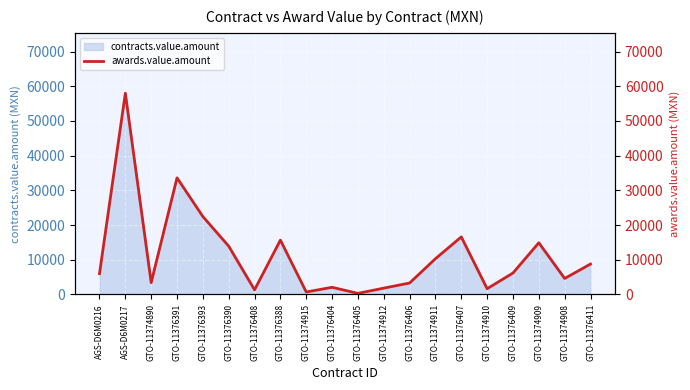

List the labels in order of value, largest first.

AGS-D6M0217, GTO-11376391, GTO-11376393, GTO-11376407, GTO-11376388, GTO-11374909, GTO-11376390, GTO-11374911, GTO-11376411, GTO-11376409, AGS-D6M0216, GTO-11374908, GTO-11374890, GTO-11376406, GTO-11376404, GTO-11374912, GTO-11374910, GTO-11376408, GTO-11374915, GTO-11376405